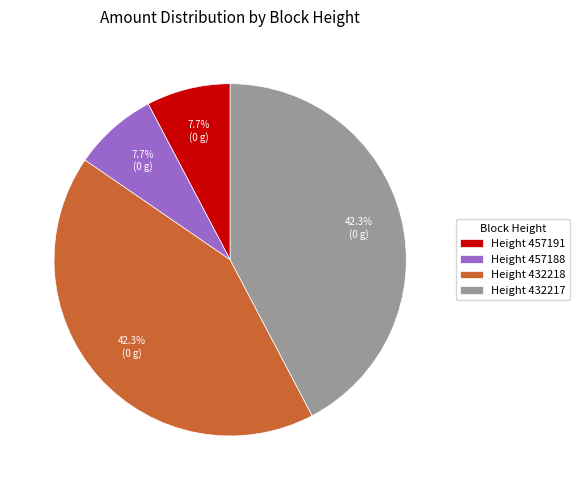

How many slices are in this pie chart?

4